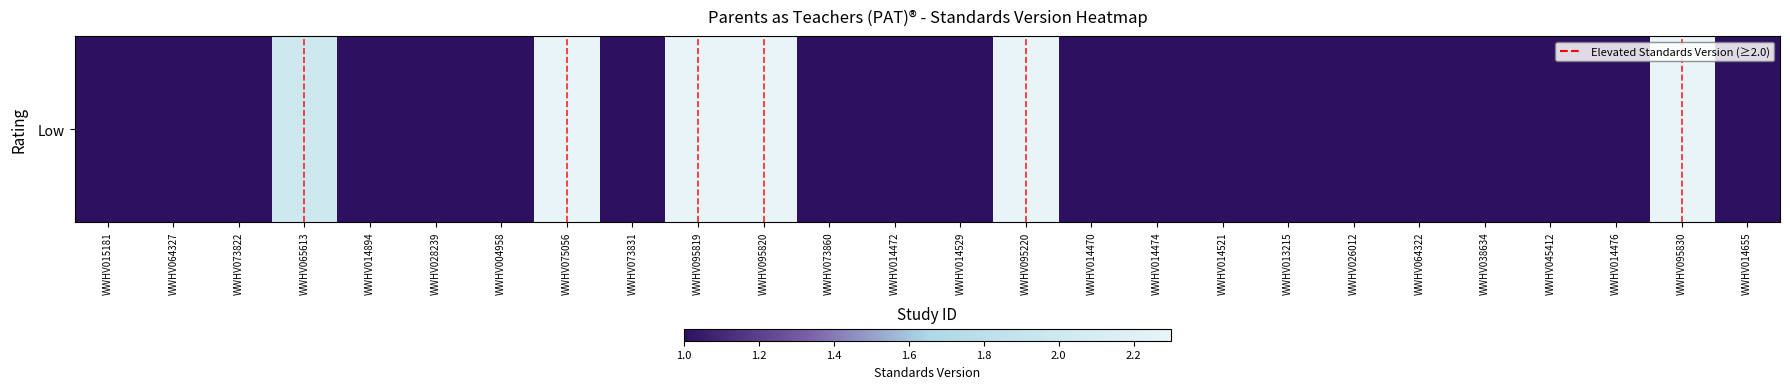

What value does the data have at WWHV095819?

2.3